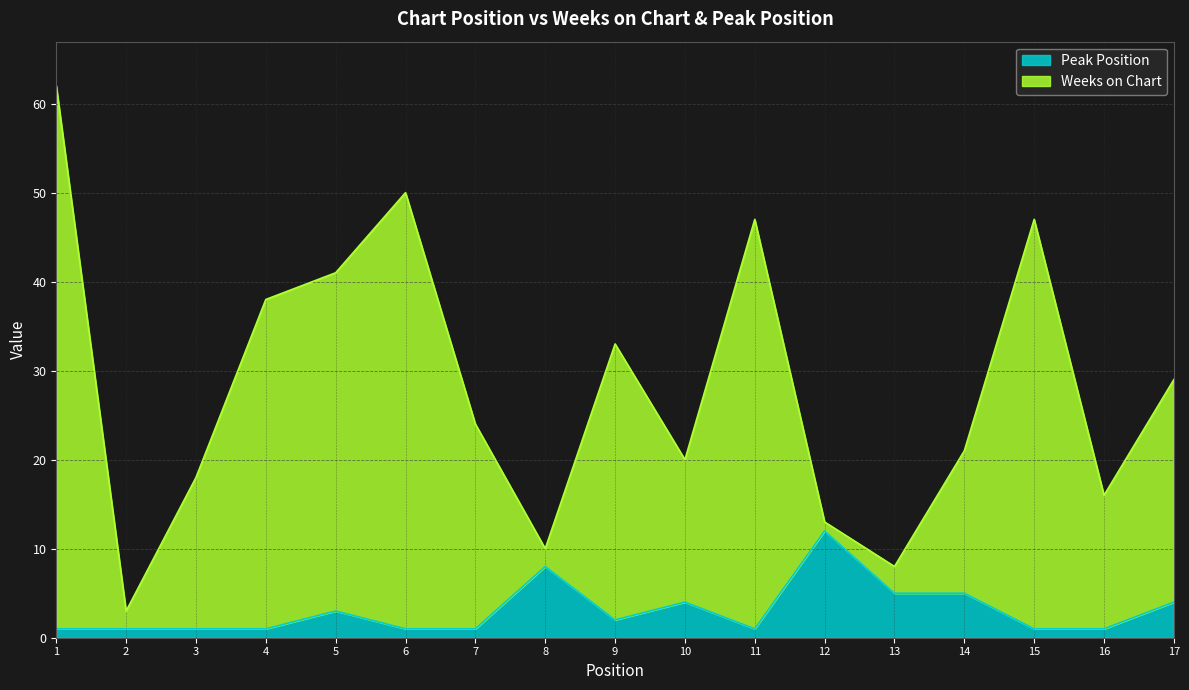

True or false: Peak Position and Weeks on Chart intersect in this chart.

False